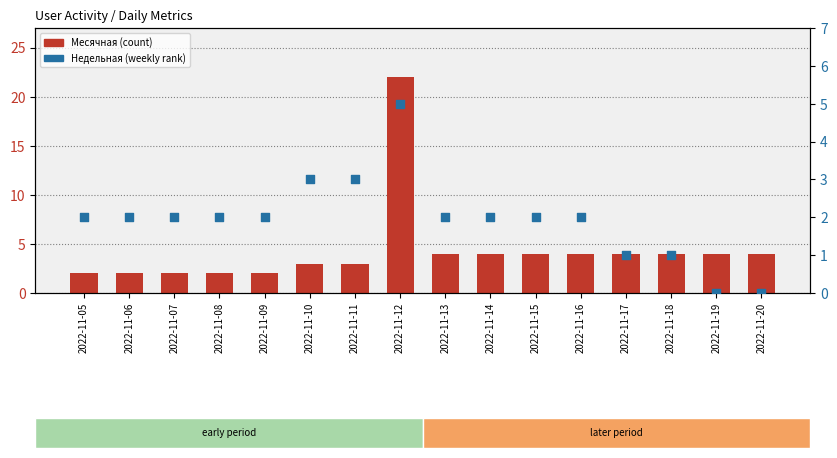

What is the total value across all series at 2022-11-09?

4